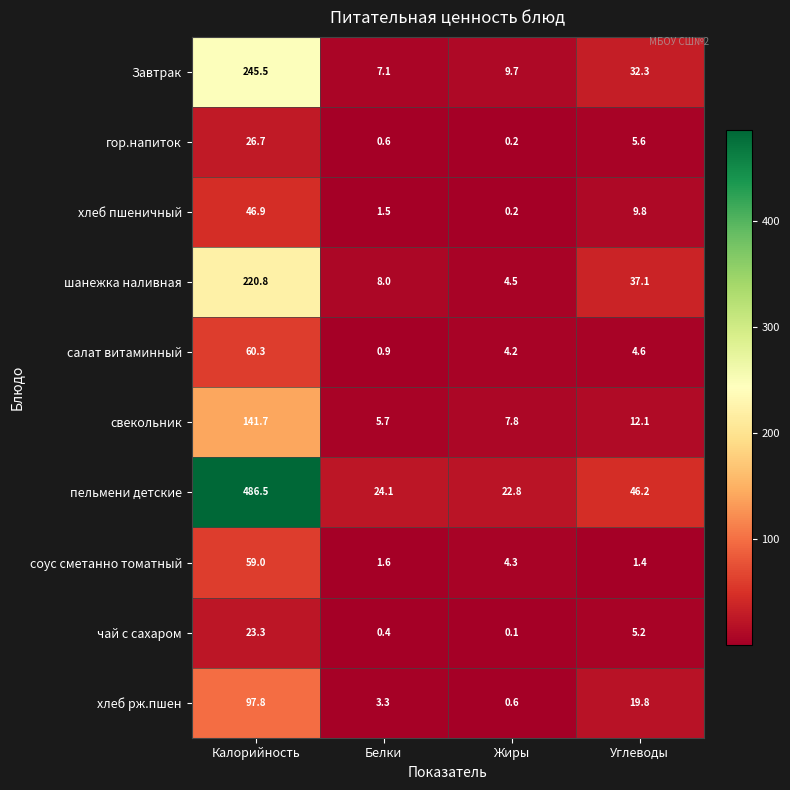

Which category has the highest value across all series?

Калорийность